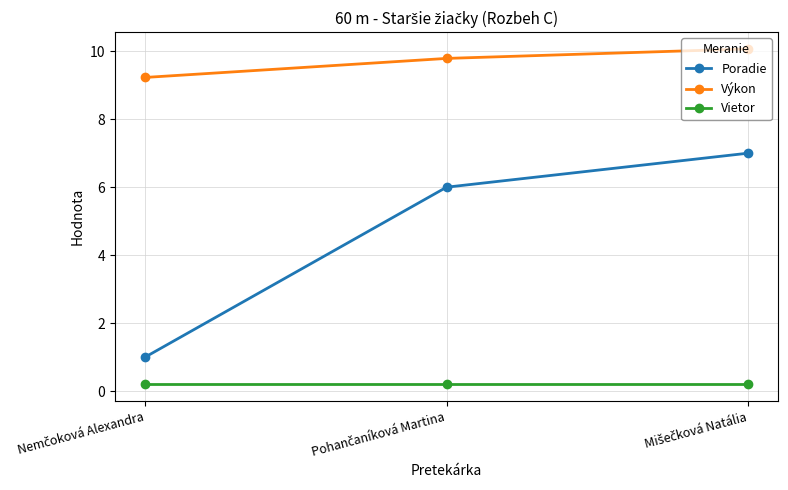

Rank the series by their maximum value, from lowest to highest.

Vietor, Poradie, Výkon